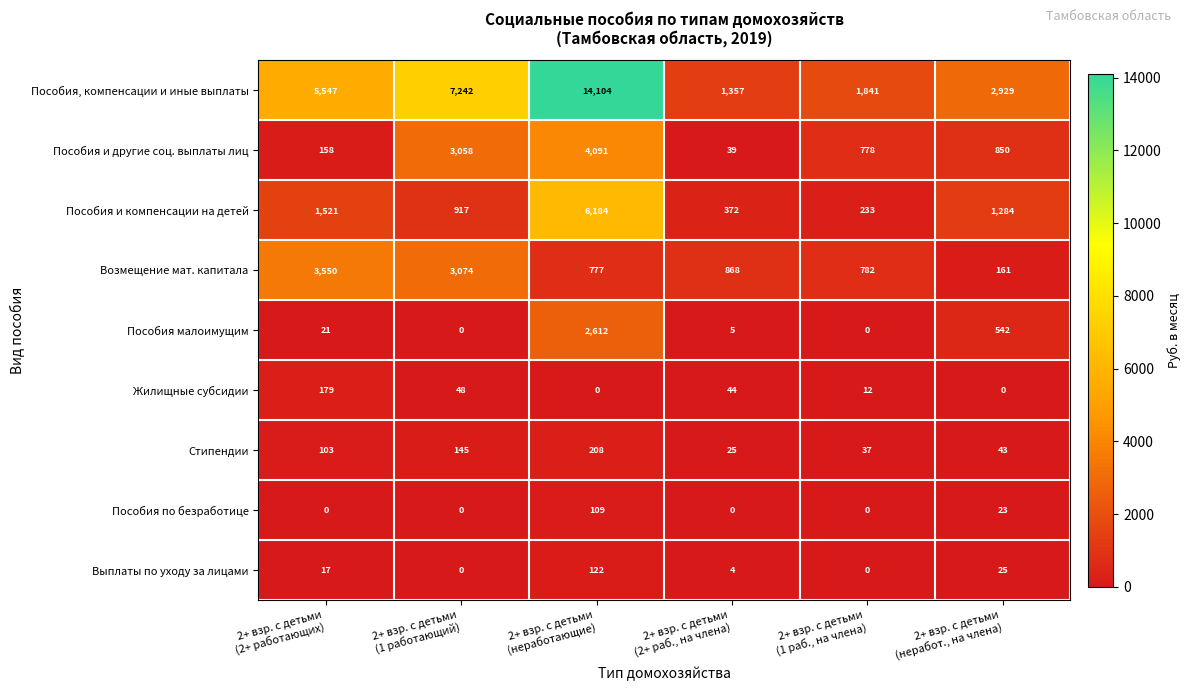

What is the average value of the Стипендии series?

94